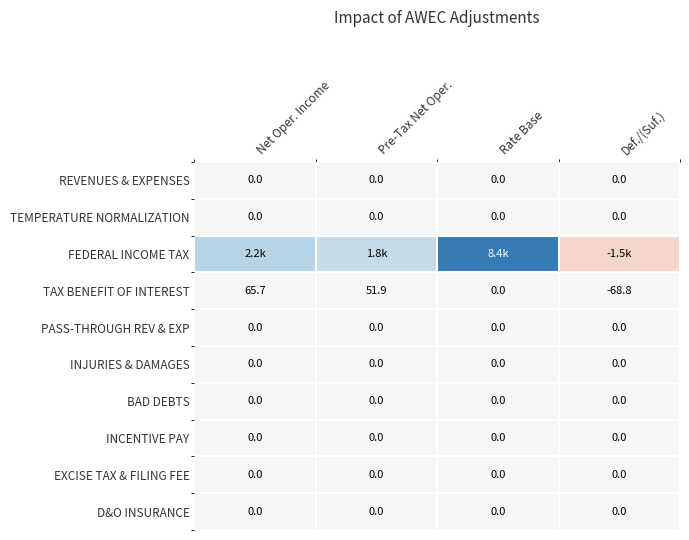

At how many categories does at least one series exceed 317?

3